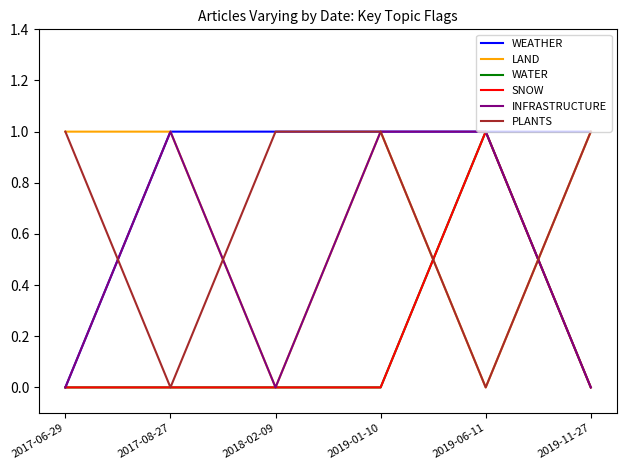

Does the chart display data point markers on the line(s)?

No